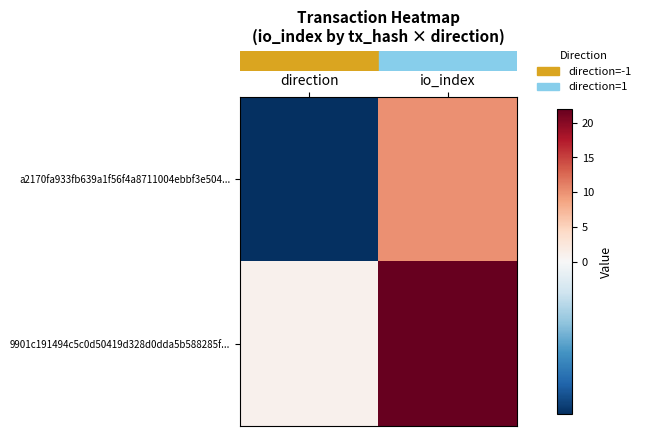

Count the number of data series in this chart.

2